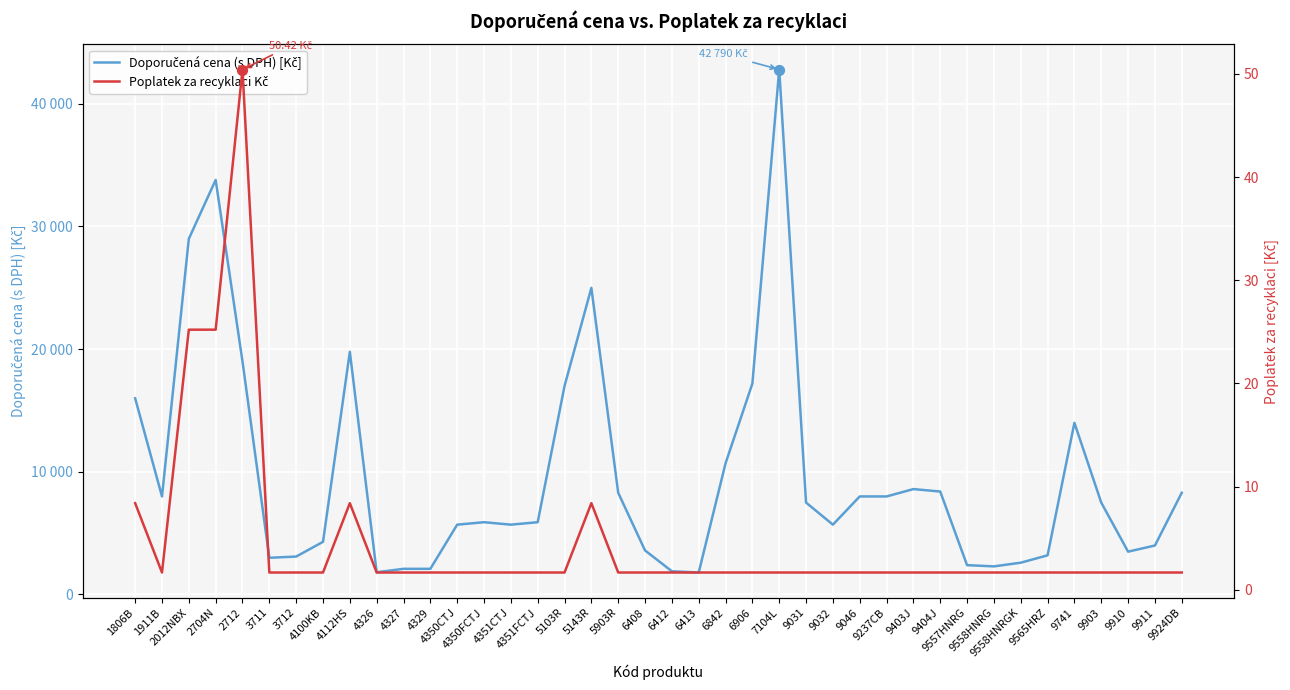

What are all the series names shown in the legend?

Doporučená cena (s DPH) [Kč], Poplatek za recyklaci Kč